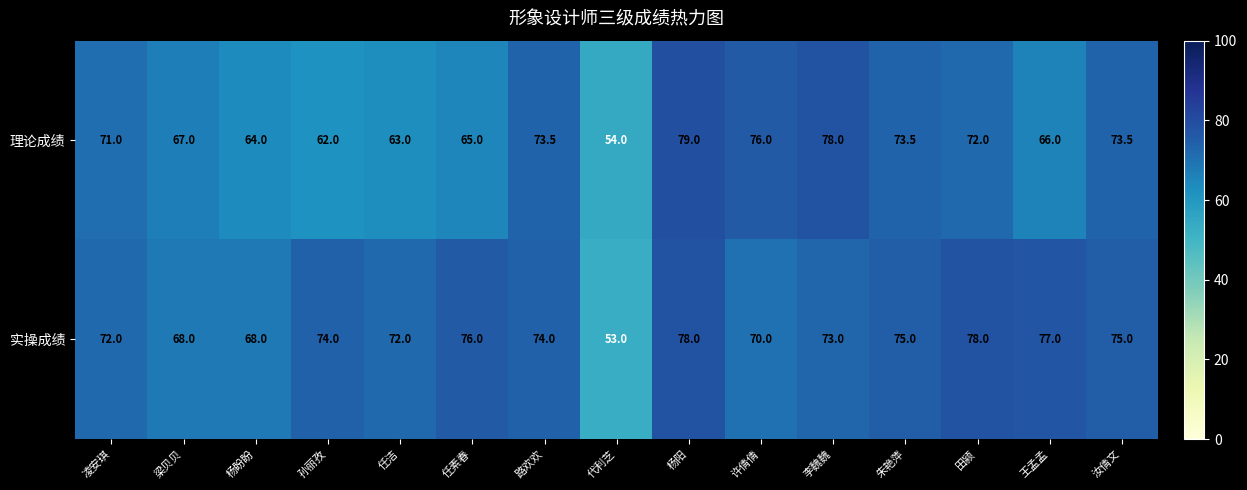

What is the greatest value displayed?

79.0